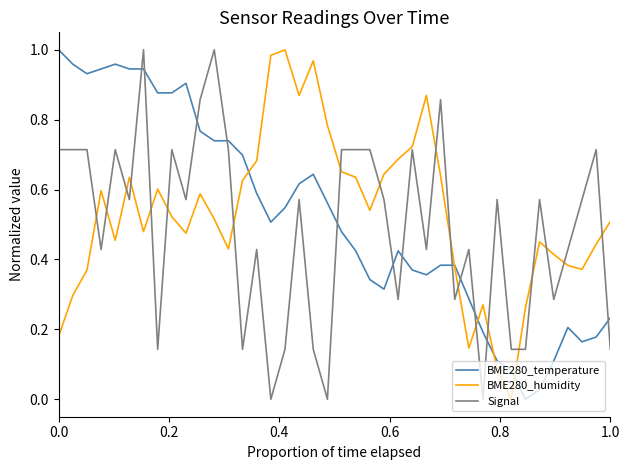

How many values in BME280_humidity are above zero?

39